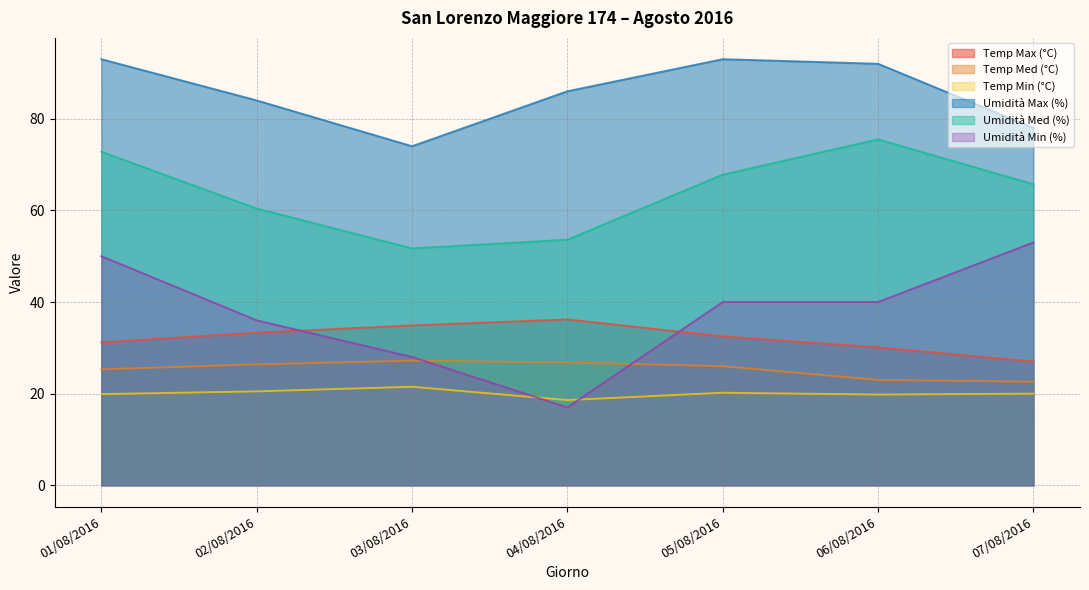

Is the value of Umidità Max (%) at 05/08/2016 greater than the value of Temp Med (°C) at 05/08/2016?

Yes